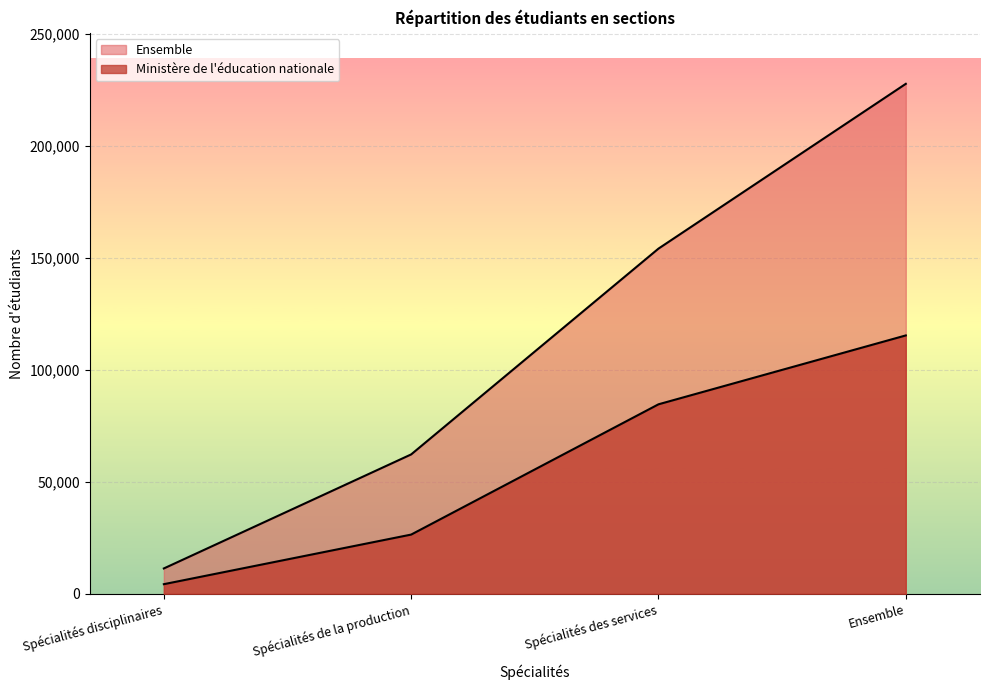

Reading left to right, transcribe all the data shown in this chart.

Ministère de l'éducation nationale: Spécialités disciplinaires=4306	Spécialités de la production=26456	Spécialités des services=84642	Ensemble=115404
Ensemble: Spécialités disciplinaires=11331	Spécialités de la production=62262	Spécialités des services=154176	Ensemble=227769